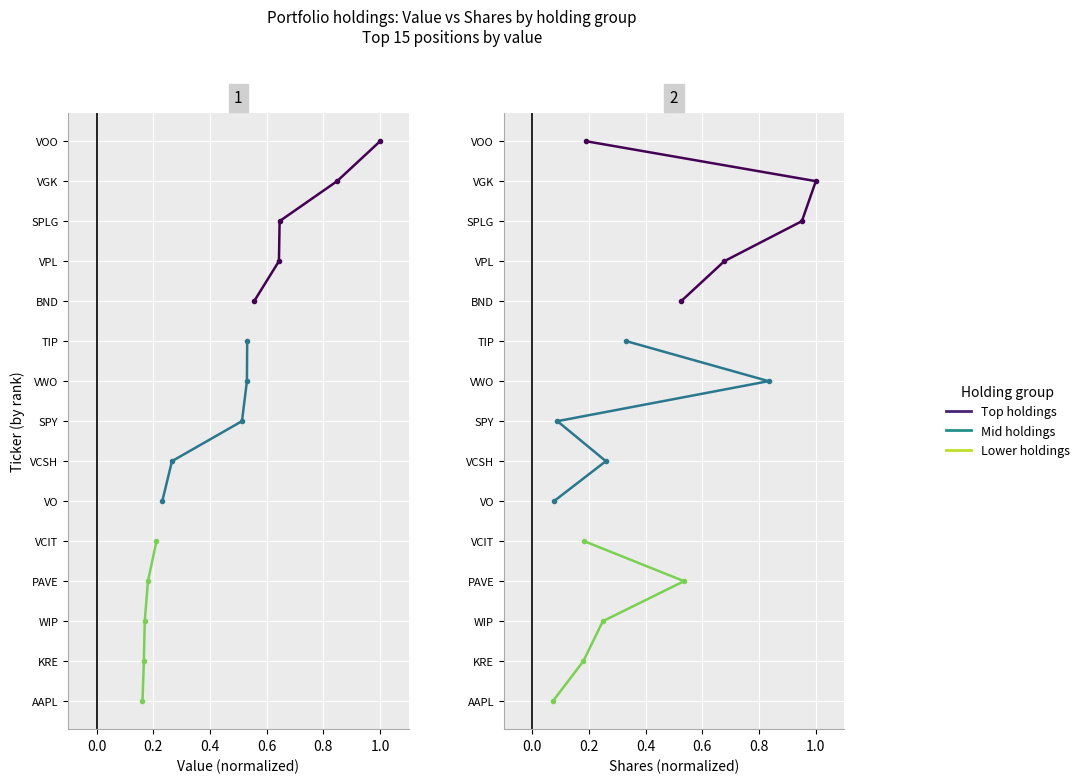

Which series changed the most between 0.0 and 0.2?

Top holdings